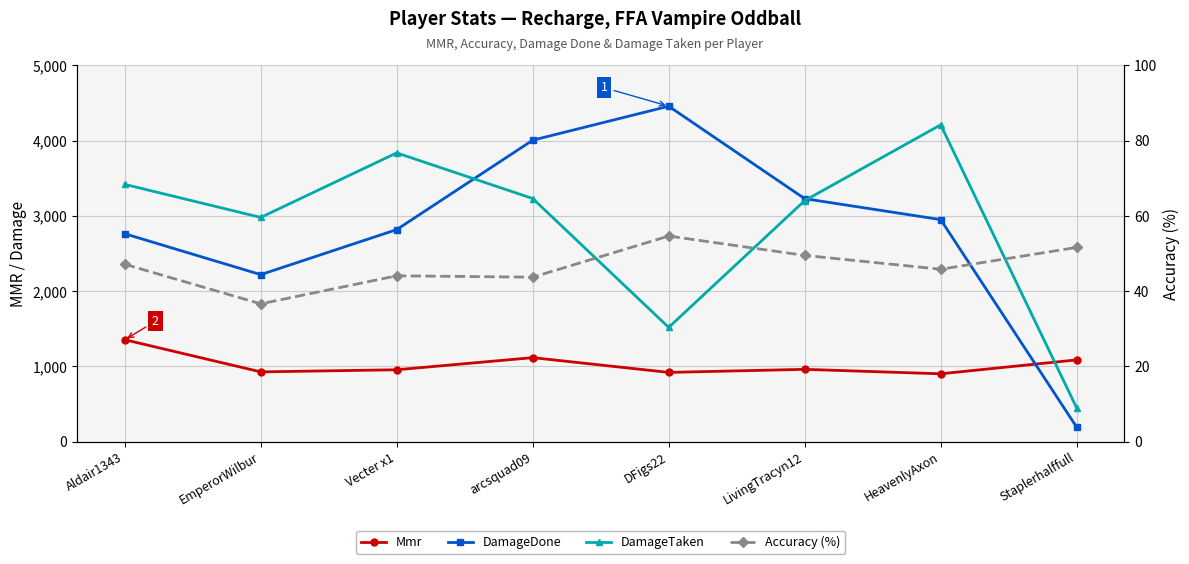

At which category does DamageTaken reach its first local peak?

Vecter x1